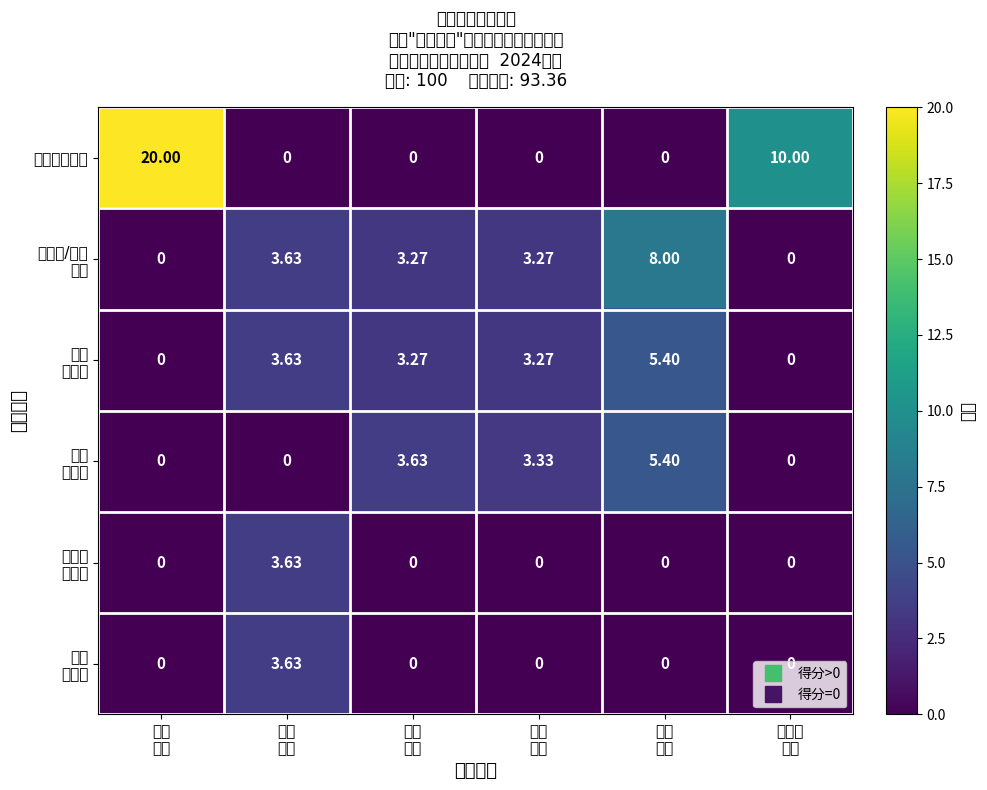

What is the greatest value displayed?

20.0